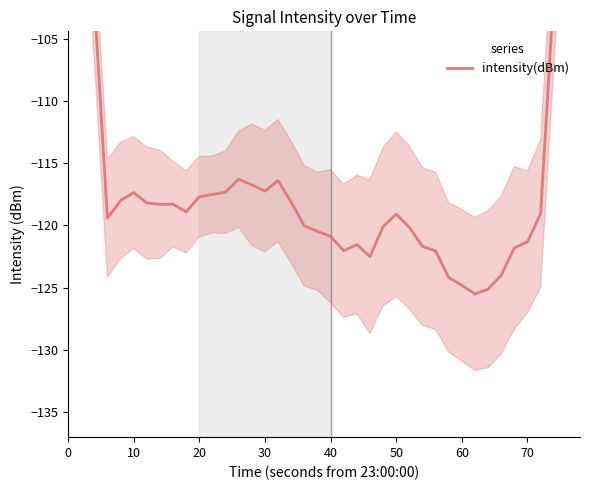

True or false: the data shows -175.1 at 14.

False